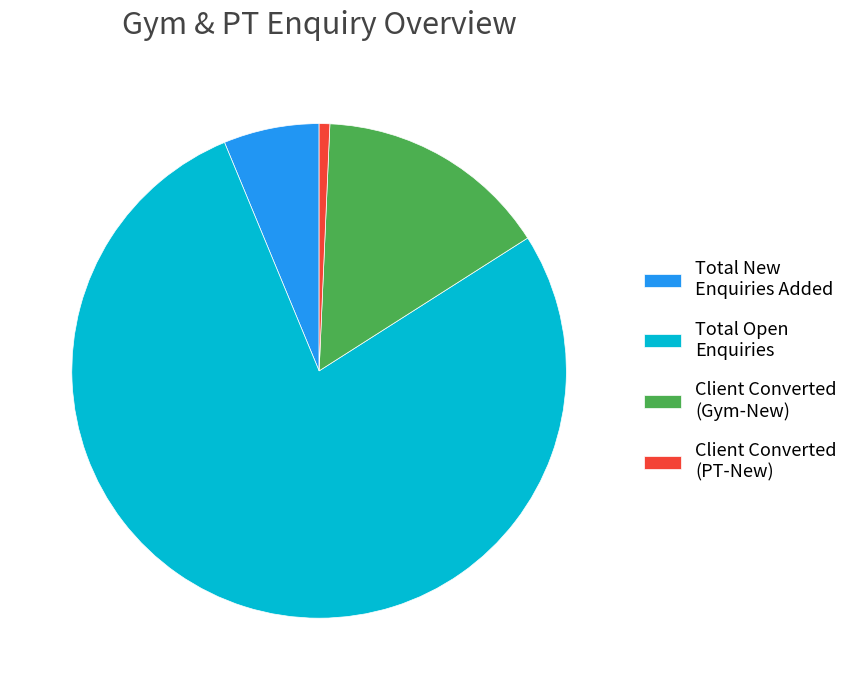

Count the number of slices in the pie.

4